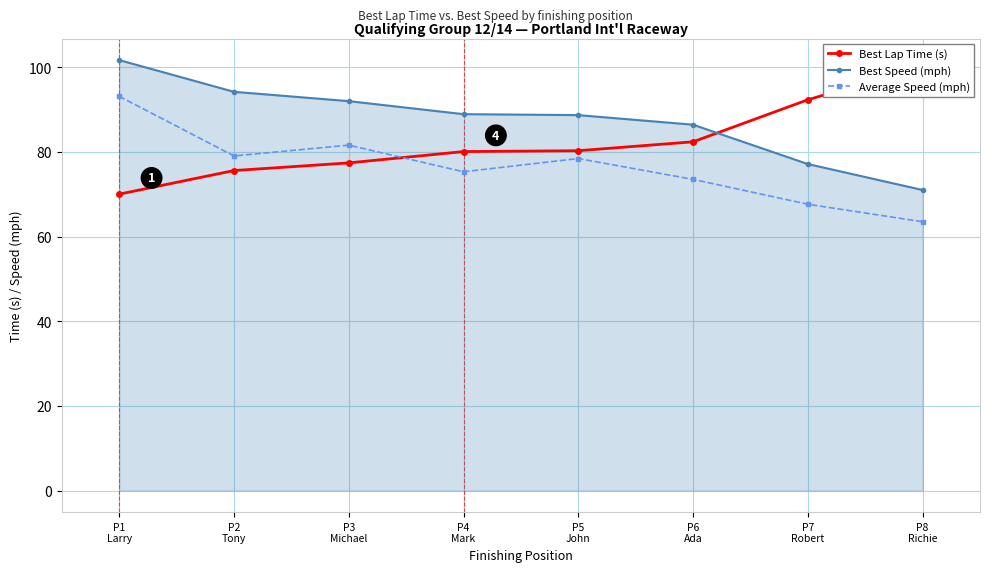

The Best Lap Time (s) series shows 34.2 at P2
Tony. True or false?

False